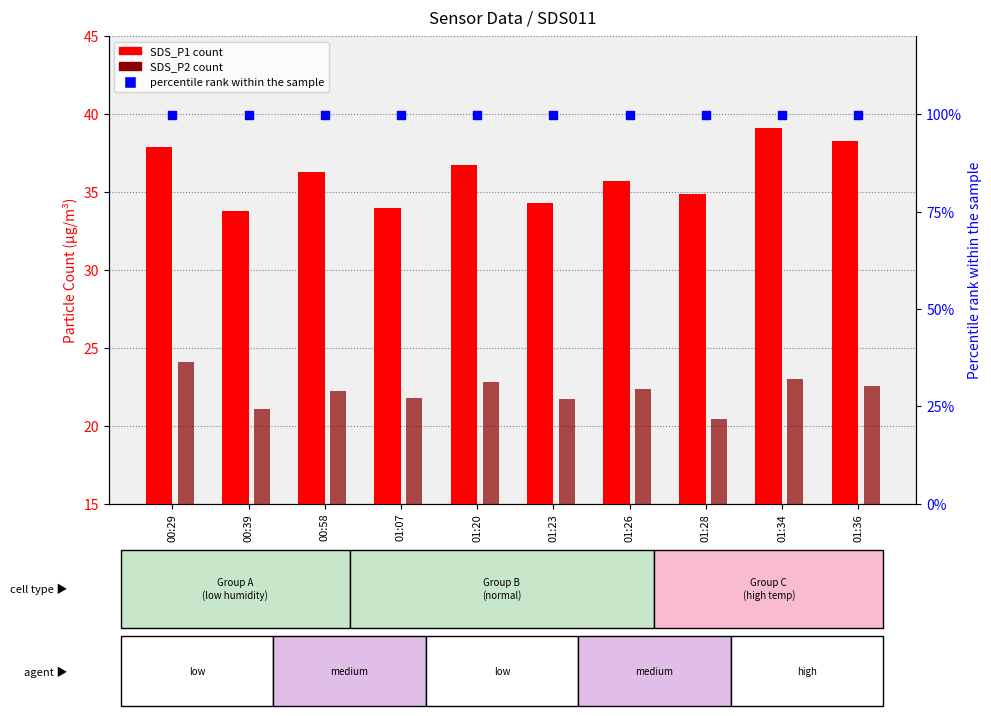

At which category is the sum across all series the highest?

01:34